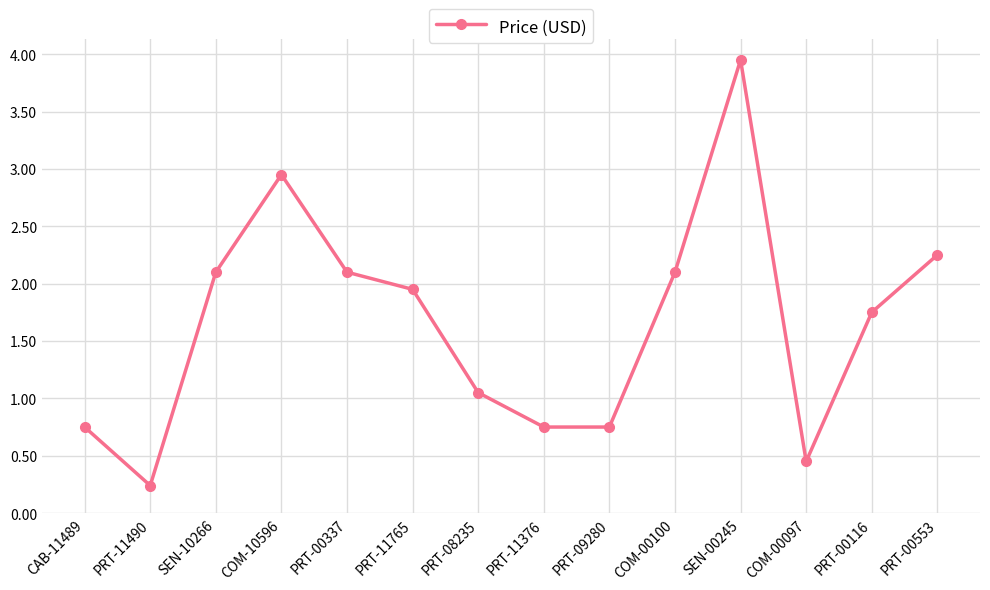

Where is the first local maximum?

COM-10596